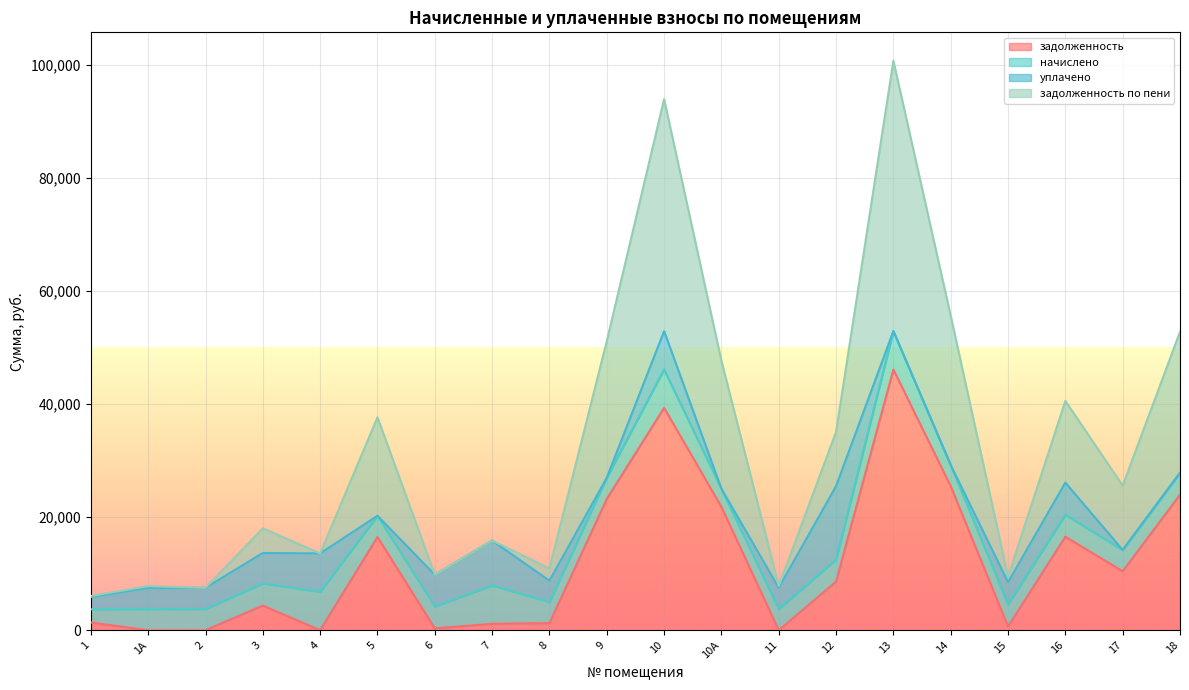

What is the highest value of the задолженность series?

46109.1